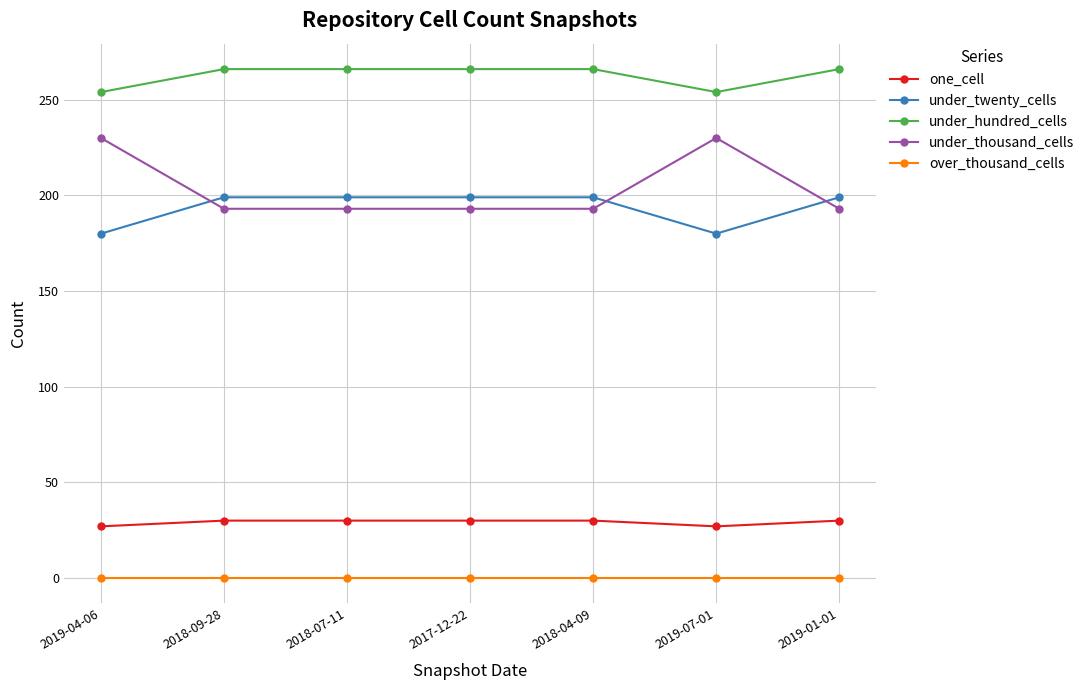

Which series has the largest range (max minus min)?

under_thousand_cells